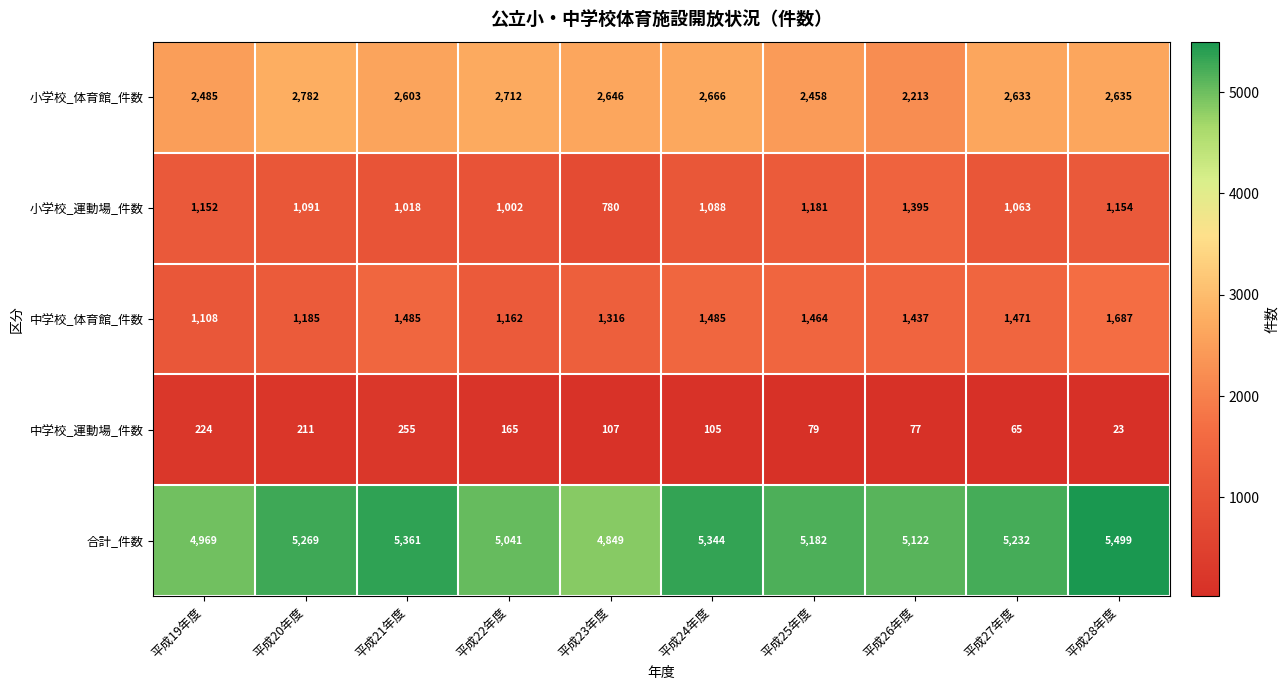

Rank the series by their maximum value, from lowest to highest.

中学校_運動場_件数, 小学校_運動場_件数, 中学校_体育館_件数, 小学校_体育館_件数, 合計_件数